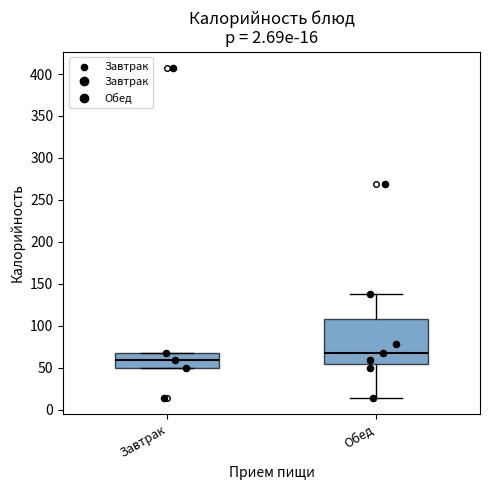

Which box has the highest median line?

Обед